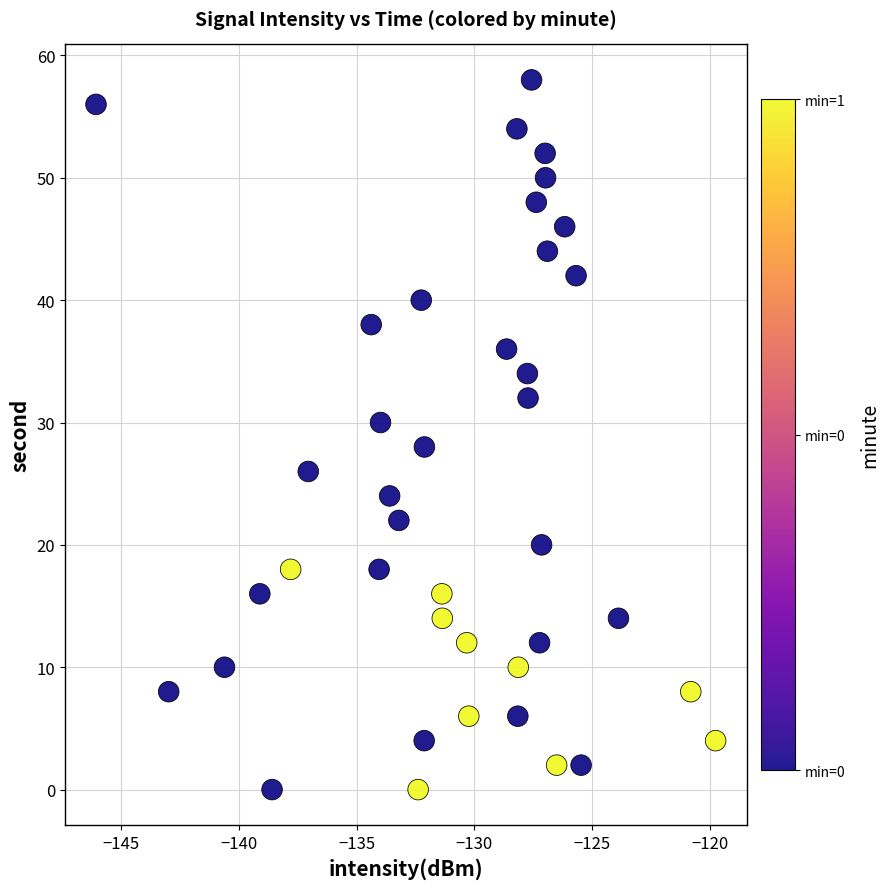

What is the range of Y values (max minus min)?

58